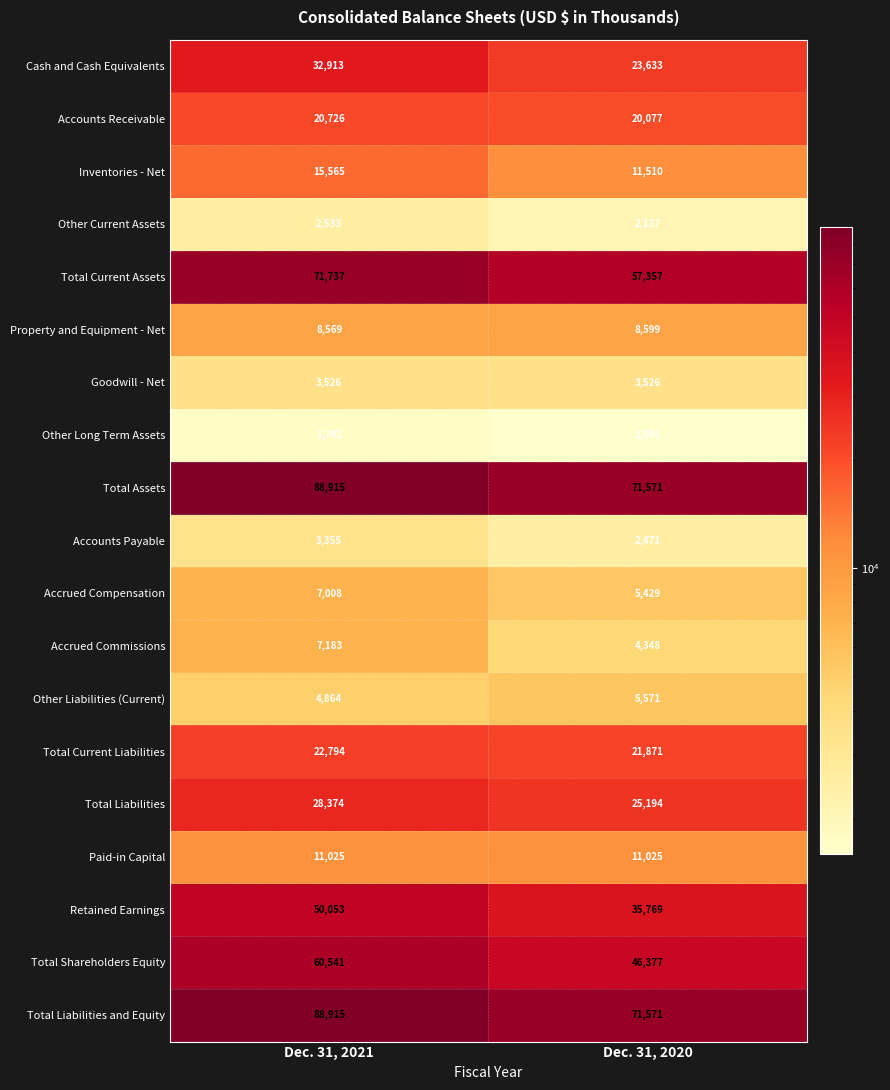

What is the total value across all series at Dec. 31, 2021?

530298